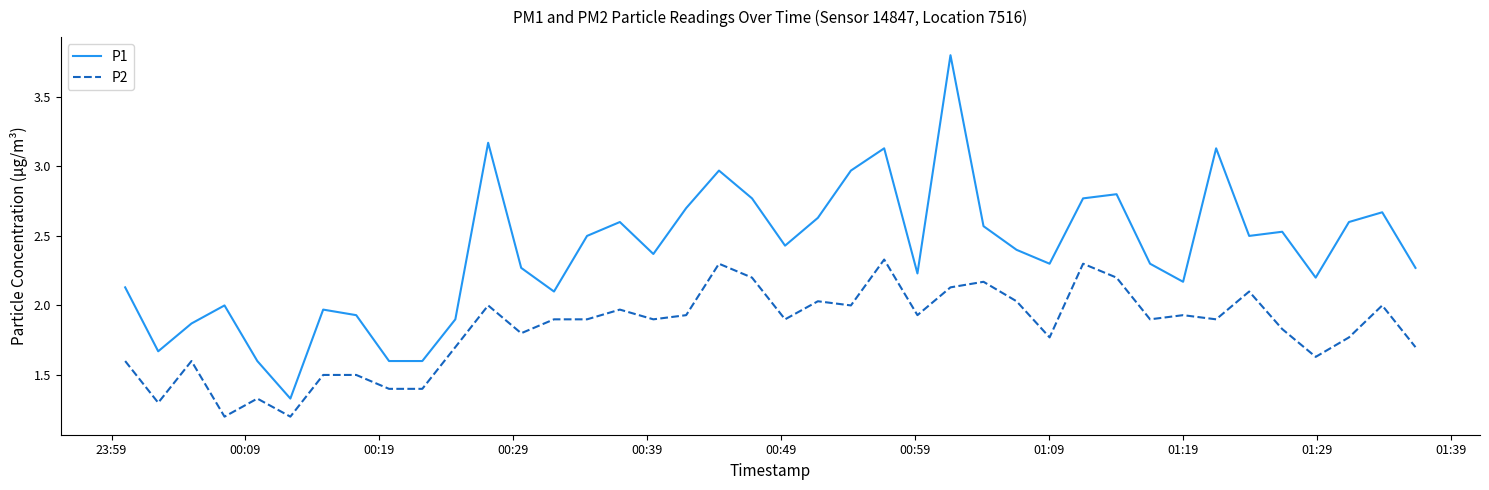

Which series has the largest total across all categories?

P1